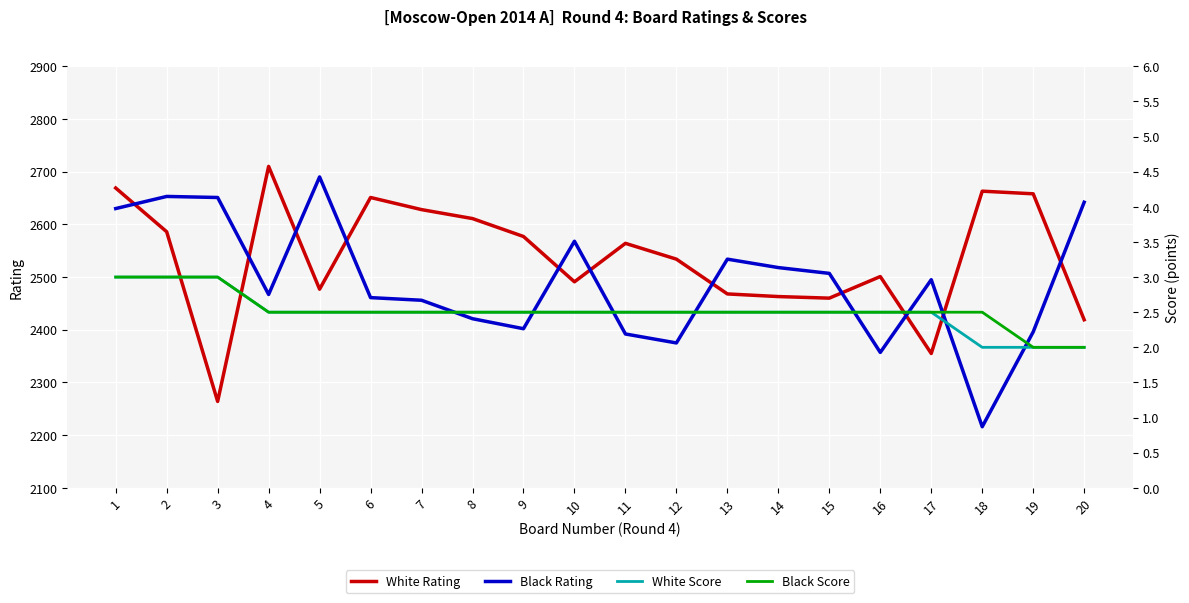

Rank the series at 15 from highest to lowest value.

Black Rating, White Rating, White Score, Black Score